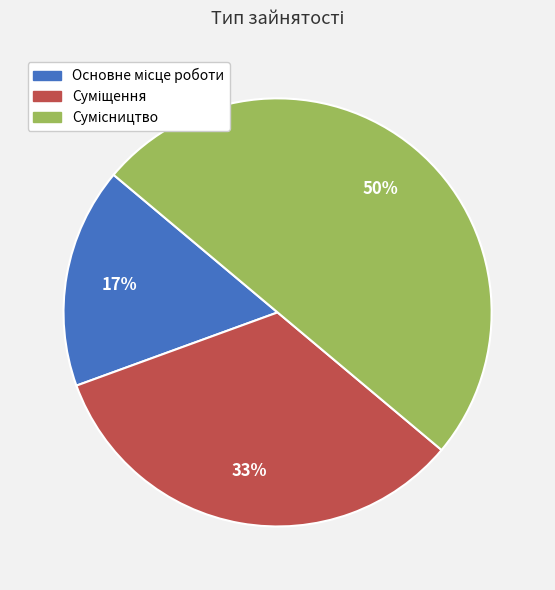

To the nearest percent, what is the average slice percentage?

33%